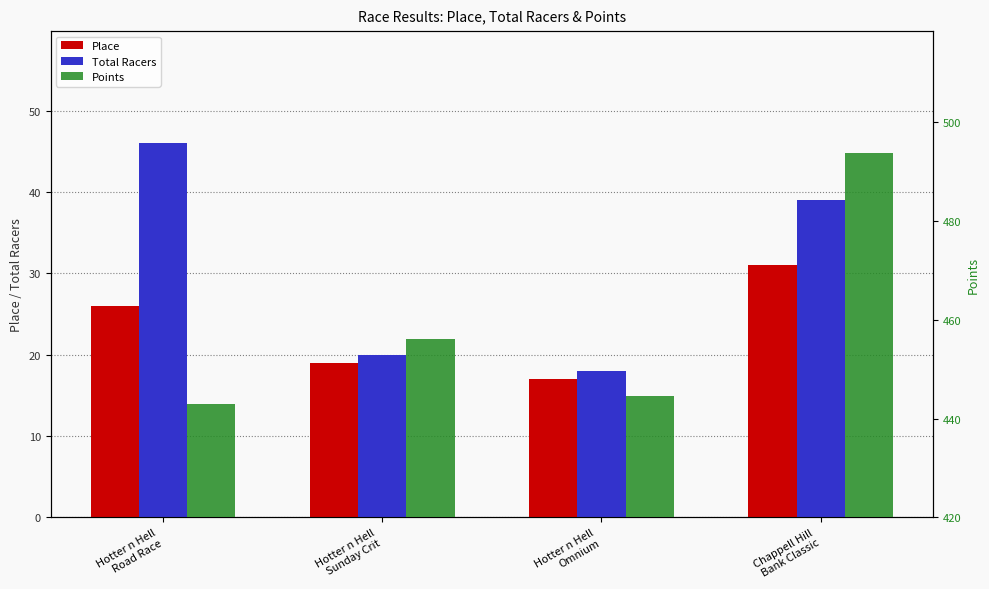

What is the minimum value shown in the chart?

17.0